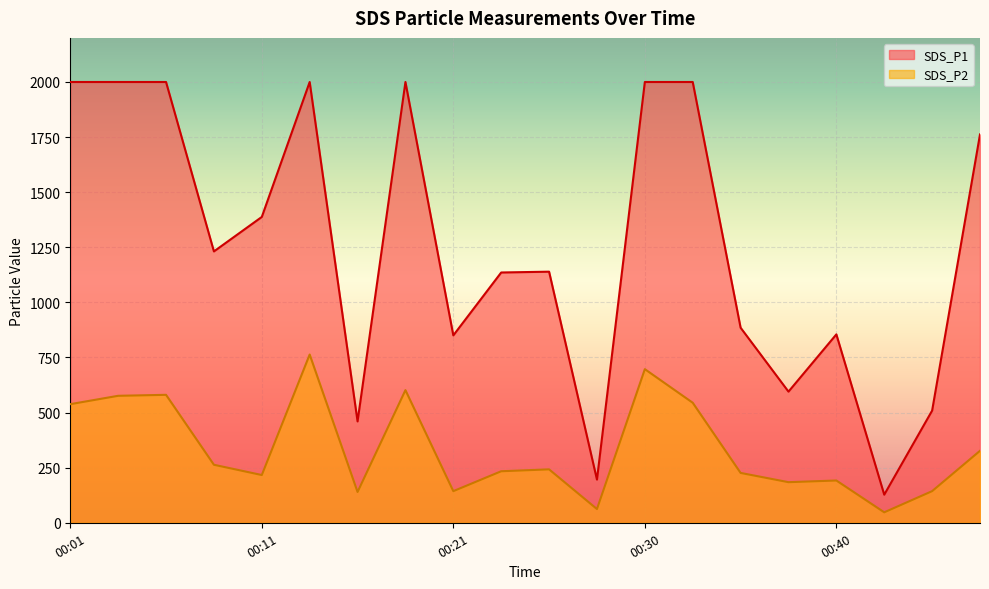

At which category does SDS_P1 reach its first local valley?

00:08